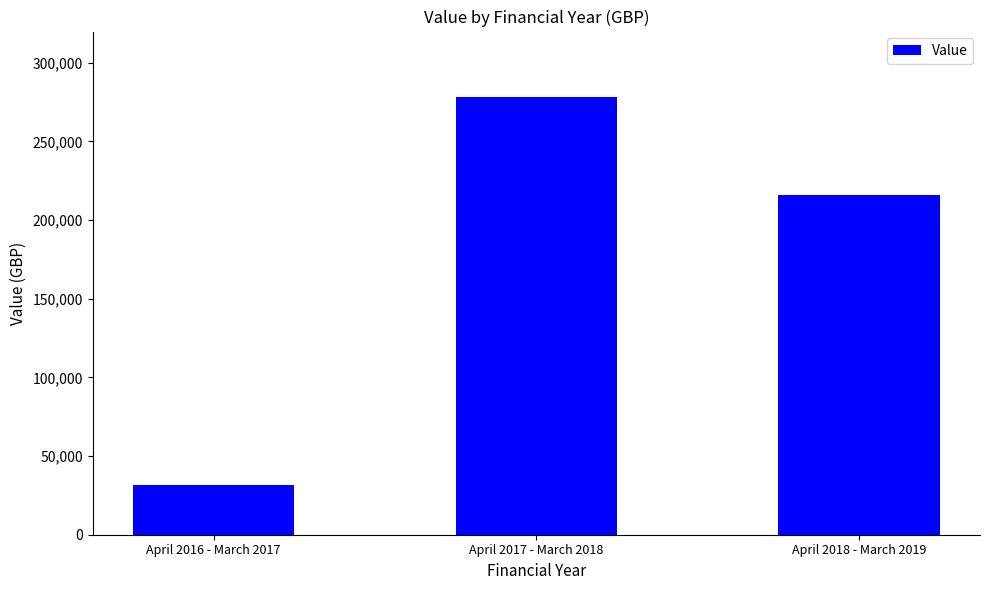

How many data points are less than 216172?

1